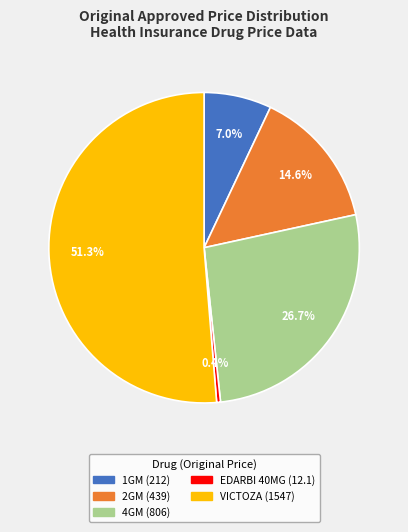

Does VICTOZA (1547) represent more than half of the total?

Yes